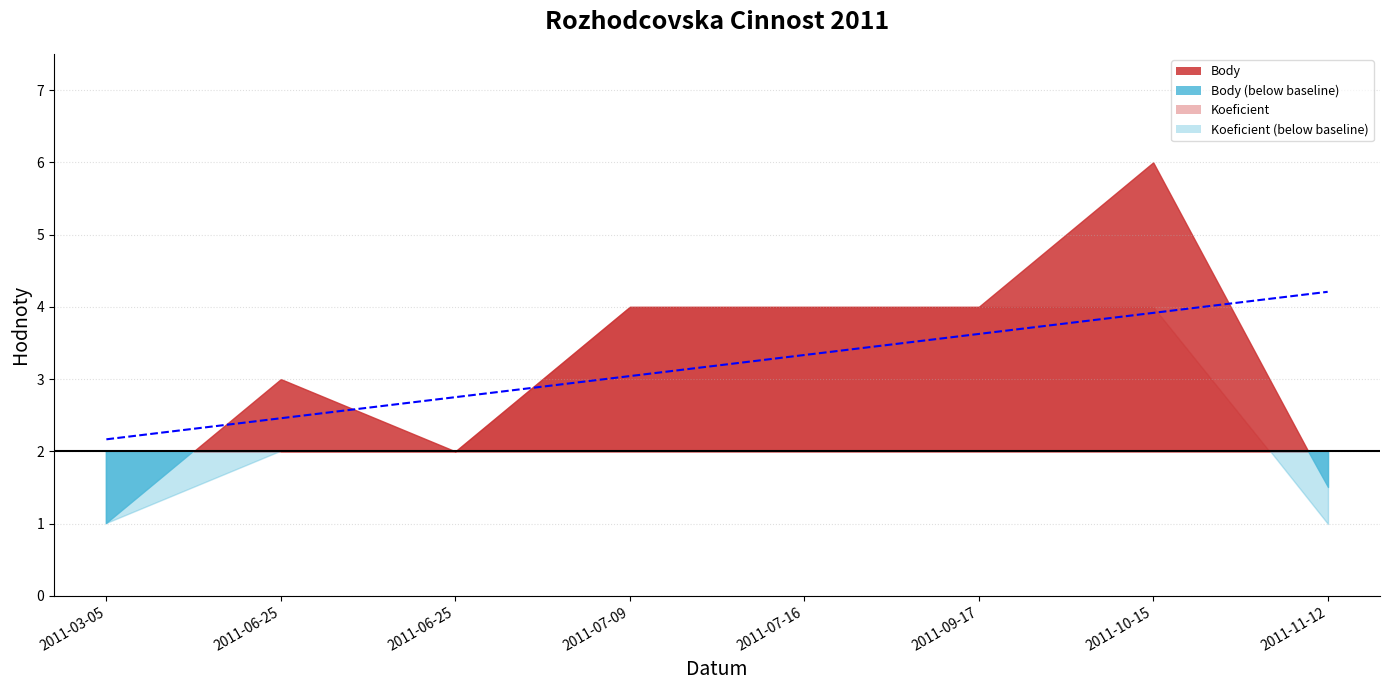

What is the label of the 3rd point from the left?

2011-06-25